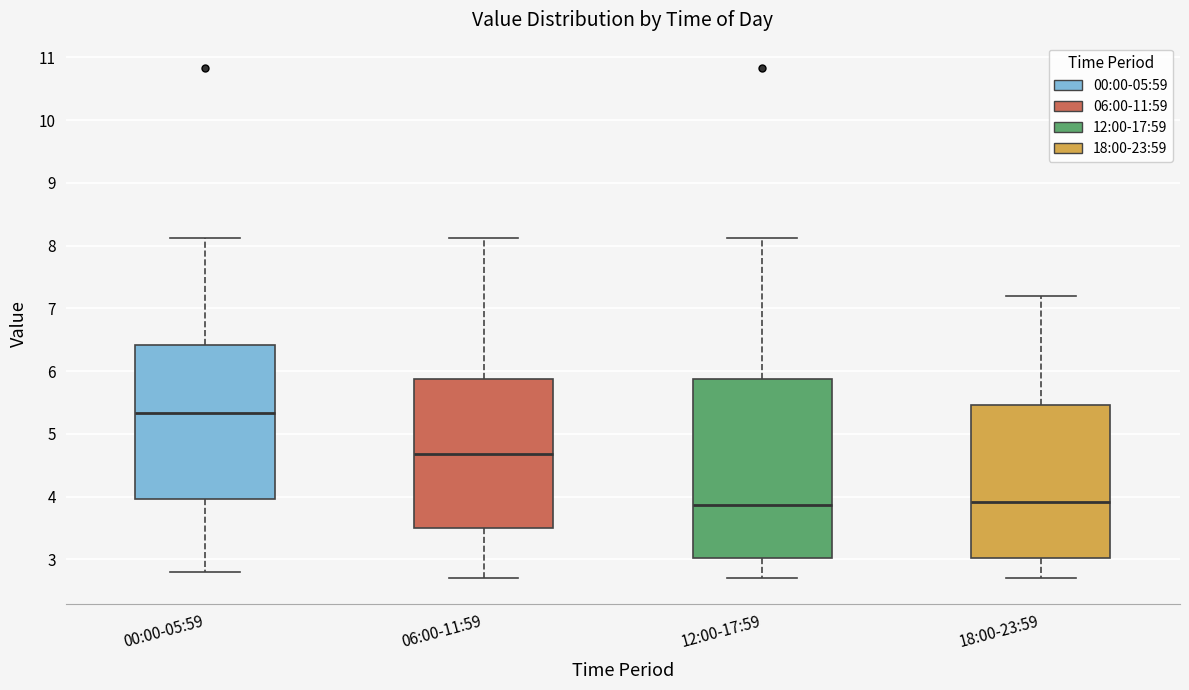

Where does the upper whisker of the box for 06:00-11:59 end on the y-axis? The values are not printed on the chart, so give them approximately, as read against the axis.

8.1